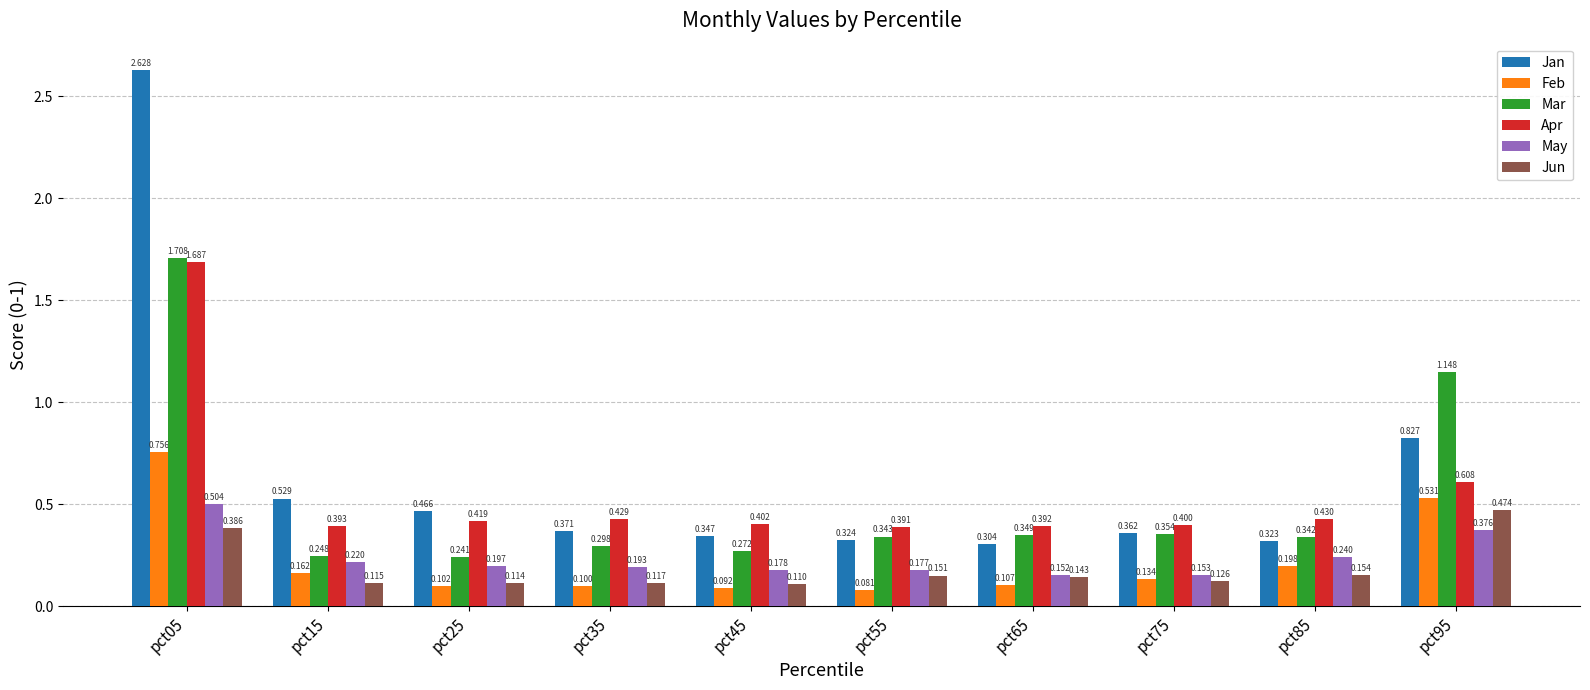

At which category is the sum across all series the highest?

pct05